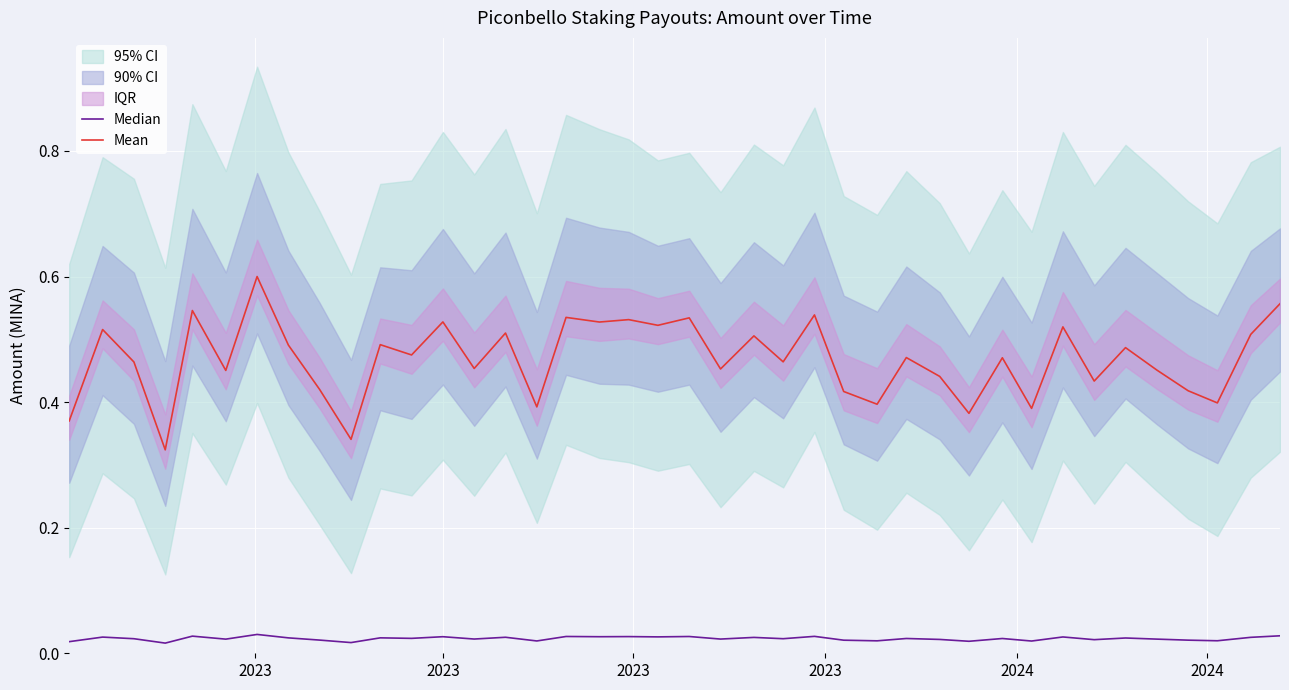

True or false: Mean and Median cross at least once.

False